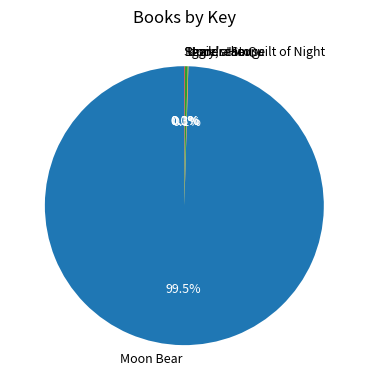

Approximately how many times larger is the value at Moon Bear compared to Under the Quilt of Night?

328.4